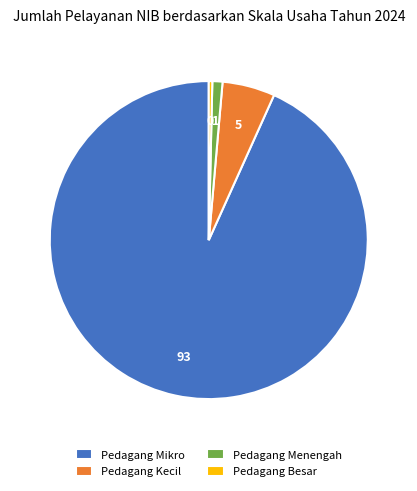

Does any single category account for the majority?

Yes